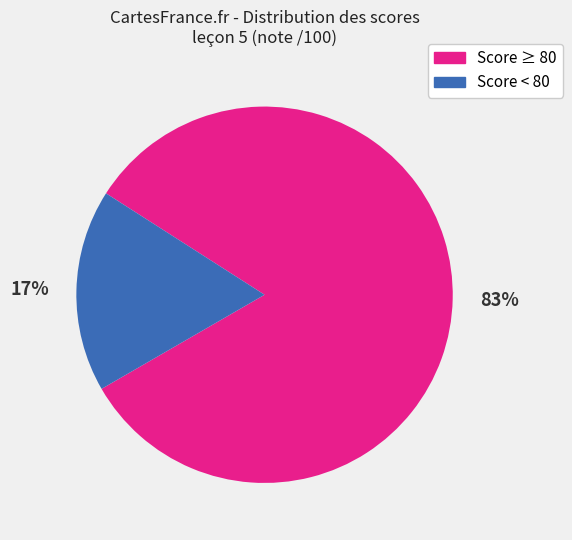

What is the largest slice in the pie chart?

Score ≥ 80